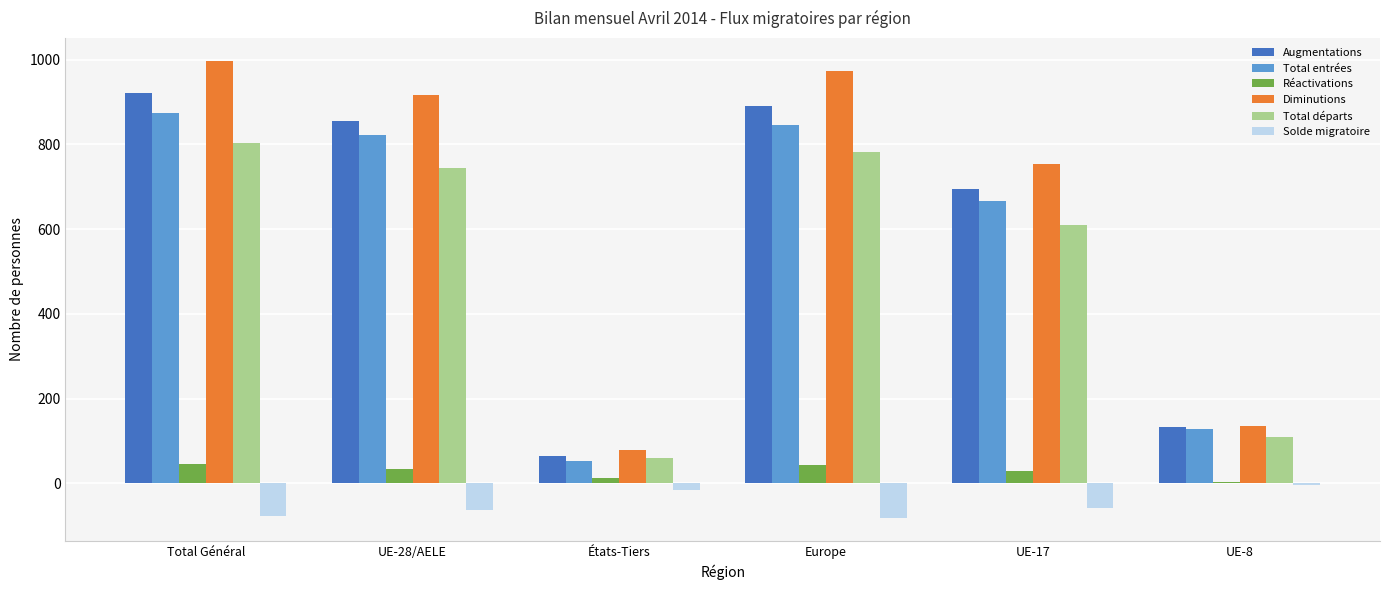

What is the maximum value shown in the chart?

997